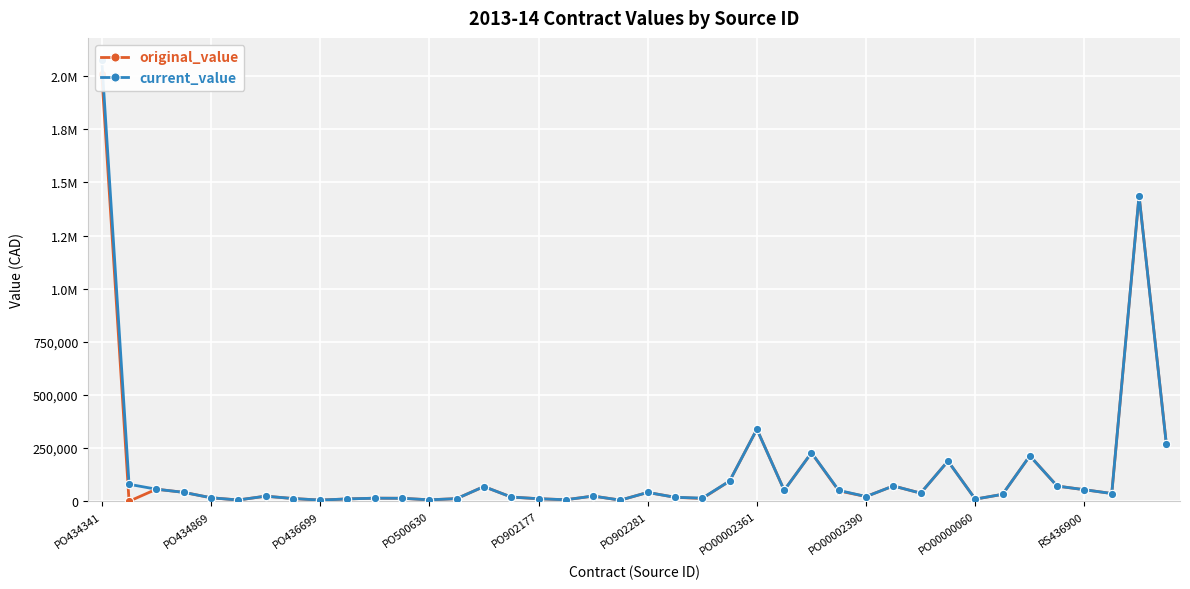

How many interior local peaks does the current_value series have?

11